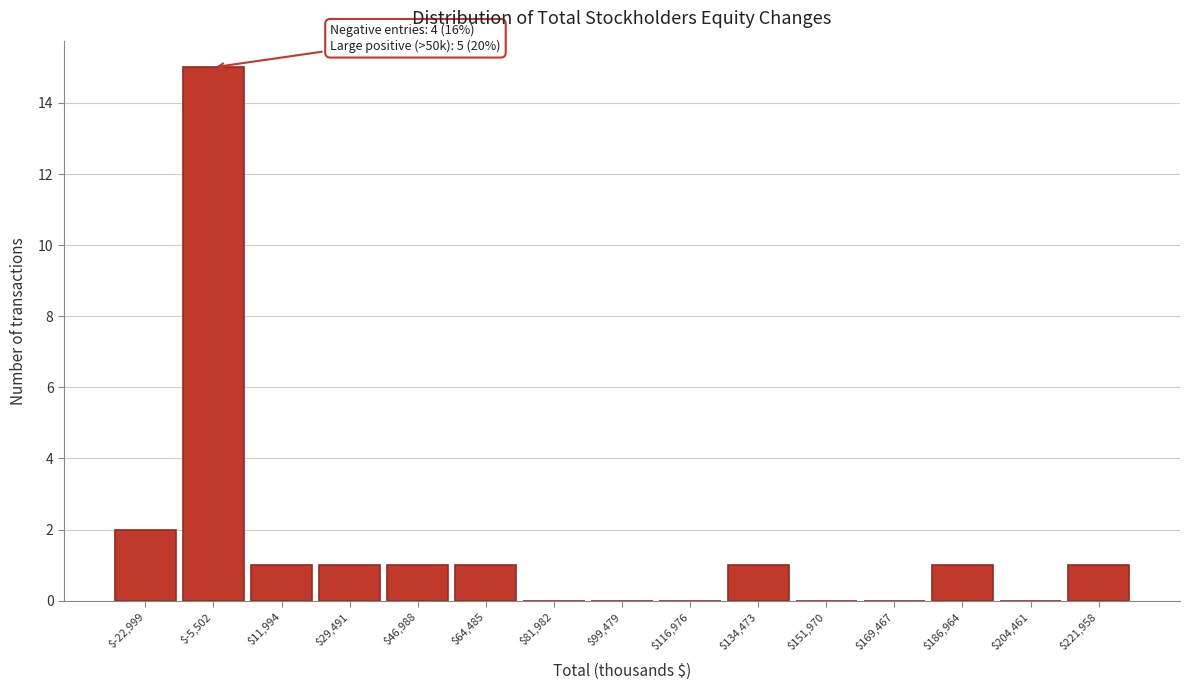

What is the maximum value shown in the chart?

15